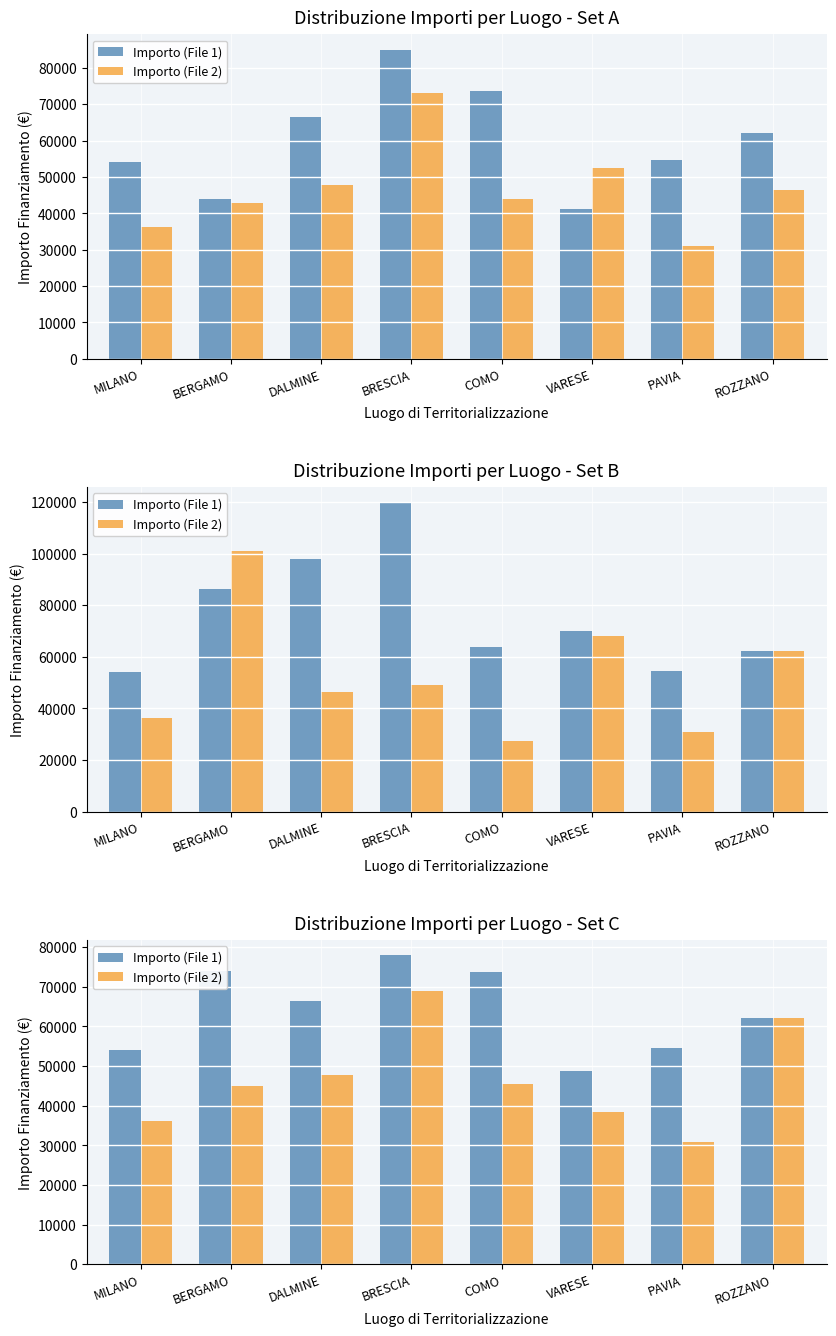

Is it true that Importo (File 2) equals 75755.4 at COMO?

False